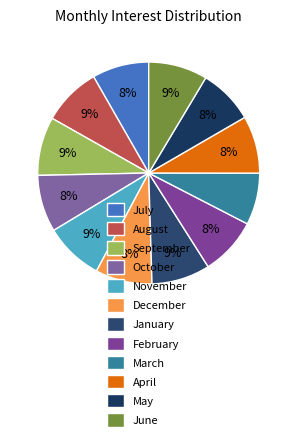

To the nearest percent, what percentage of the pie is July?

8%